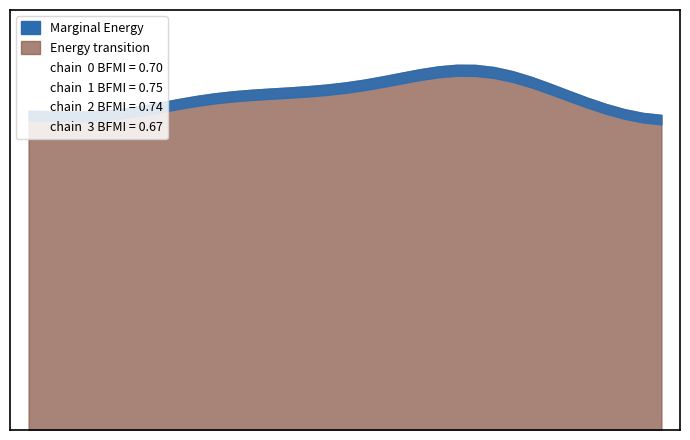

The chart shows a value of 112298240.5 at 12/04/2021. True or false?

False